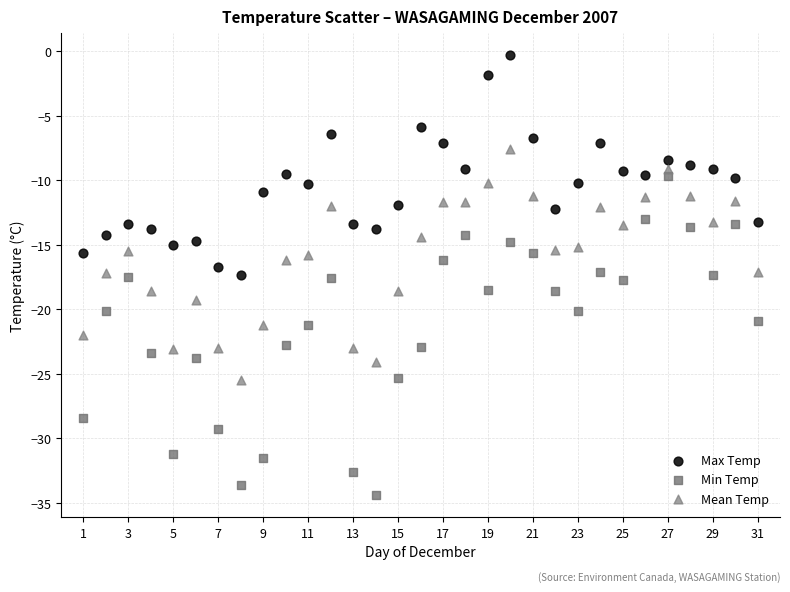

Which series contains the lowest Y value?

Min Temp